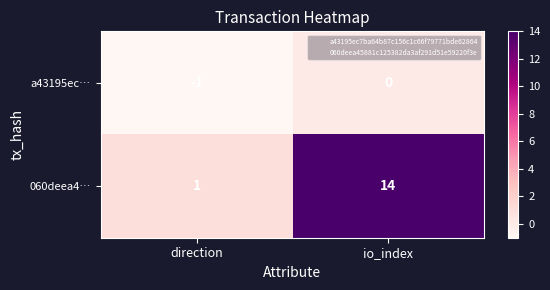

What is the approximate value of 060deea4… at io_index, to the nearest 10?

10